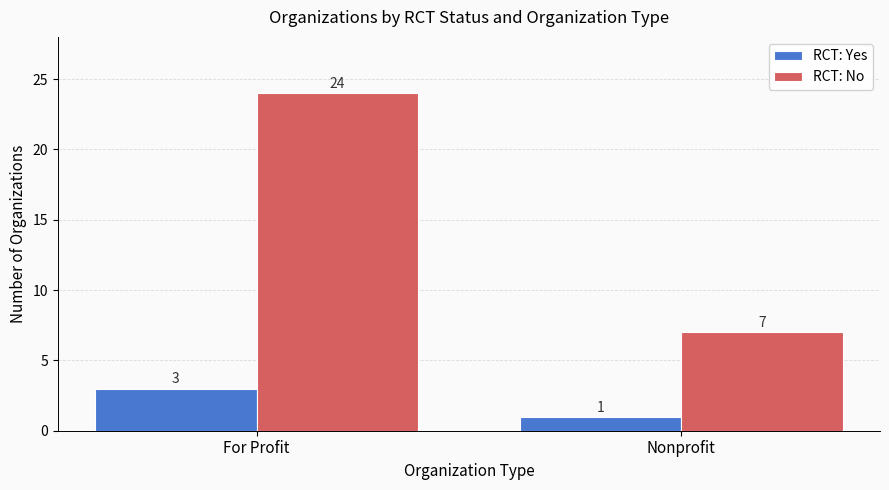

At which label is RCT: No closest to 15?

Nonprofit